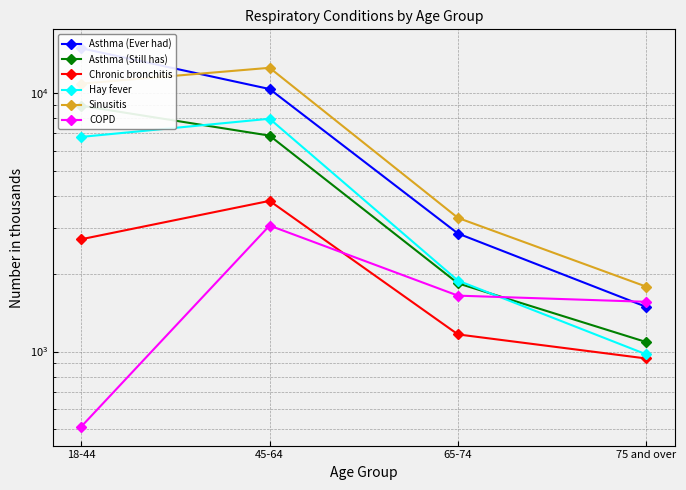

What is the value of the Hay fever point at the 4th from the left?

975